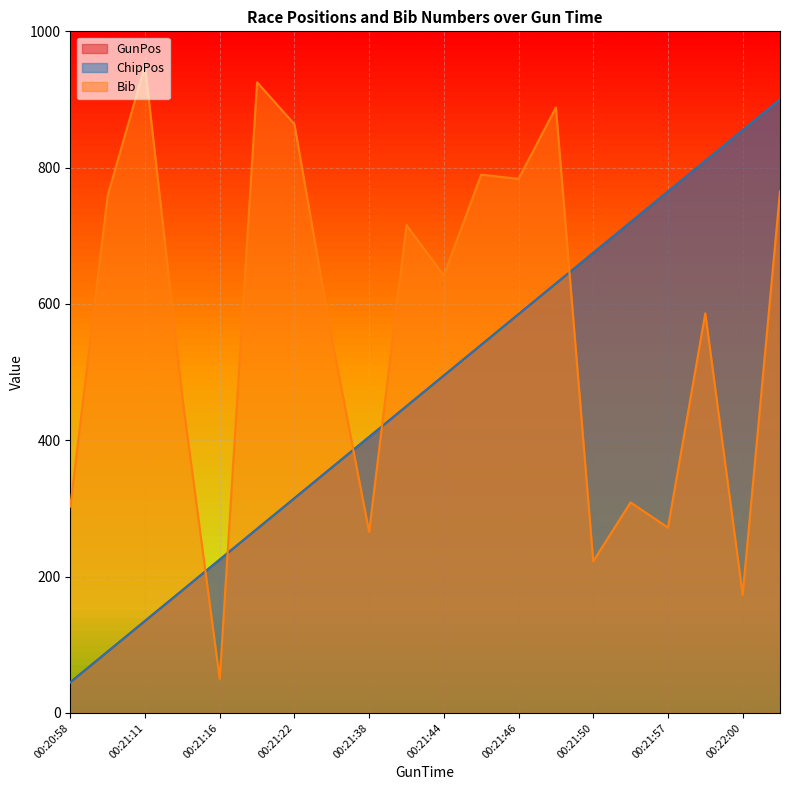

Rank the series at 00:21:05 from highest to lowest value.

Bib, GunPos, ChipPos